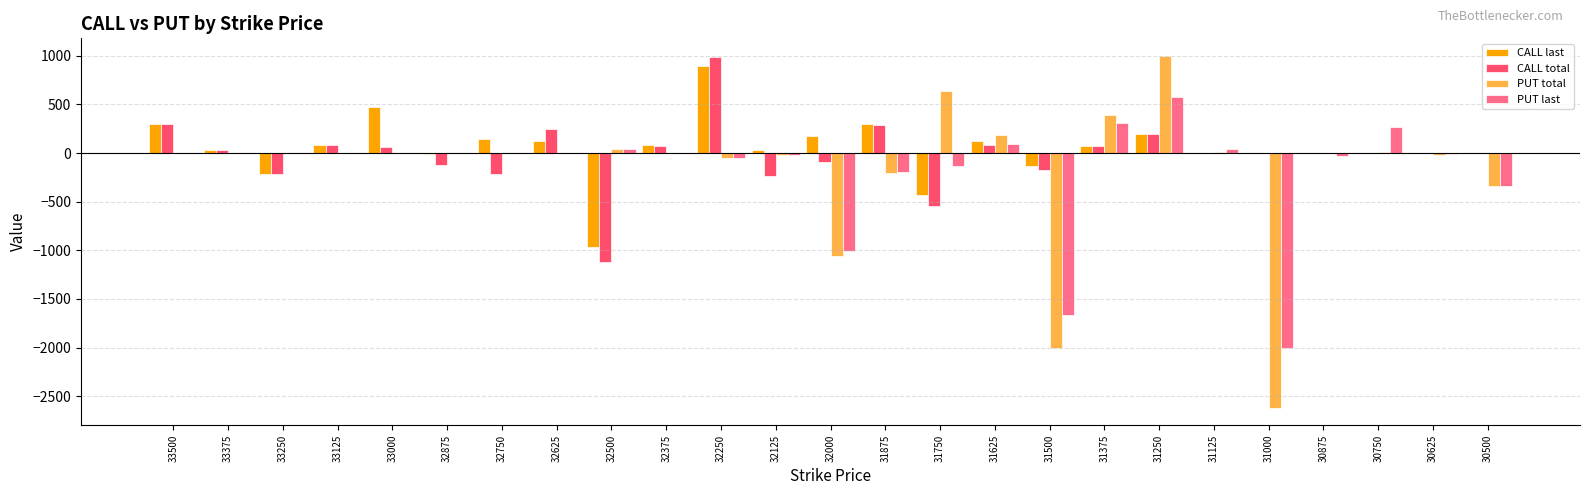

What is the total value across all series at 31250?

1964